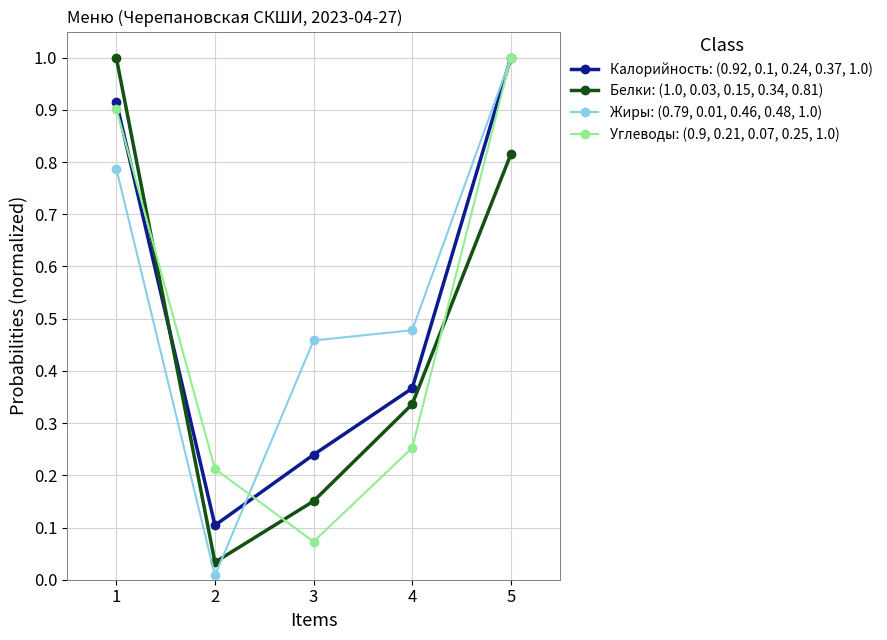

True or false: Углеводы: (0.9, 0.21, 0.07, 0.25, 1.0) and Жиры: (0.79, 0.01, 0.46, 0.48, 1.0) intersect in this chart.

True